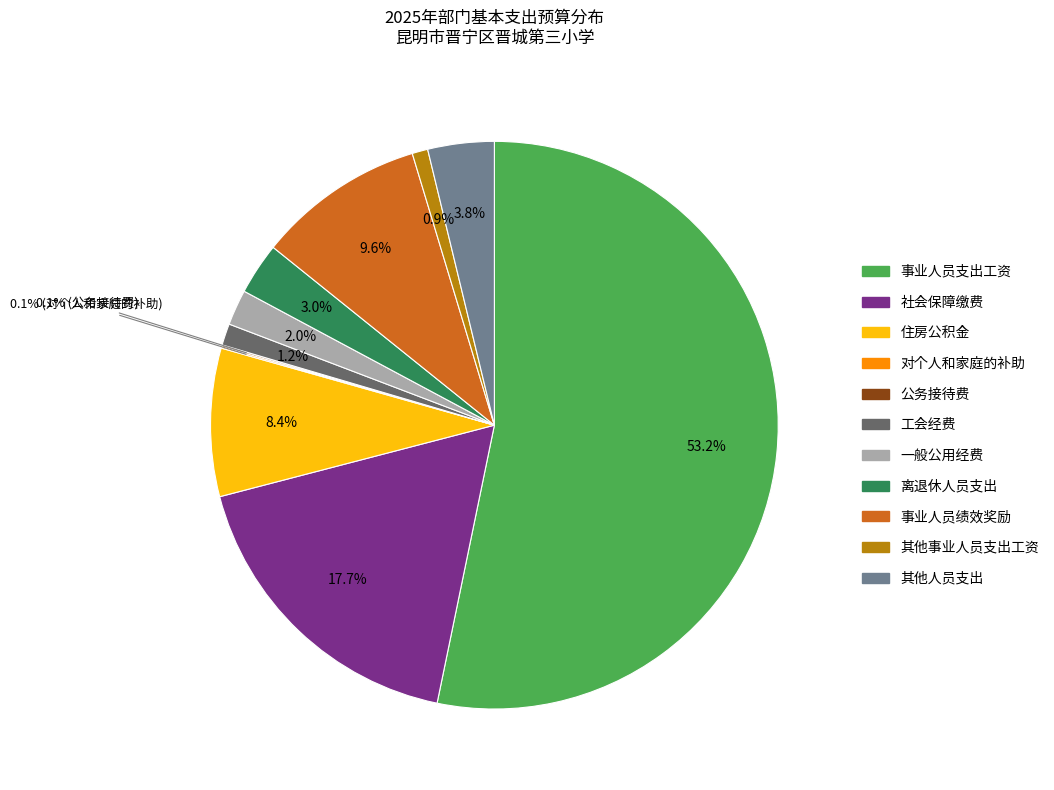

Between 事业人员绩效奖励 and 事业人员支出工资, which is larger?

事业人员支出工资